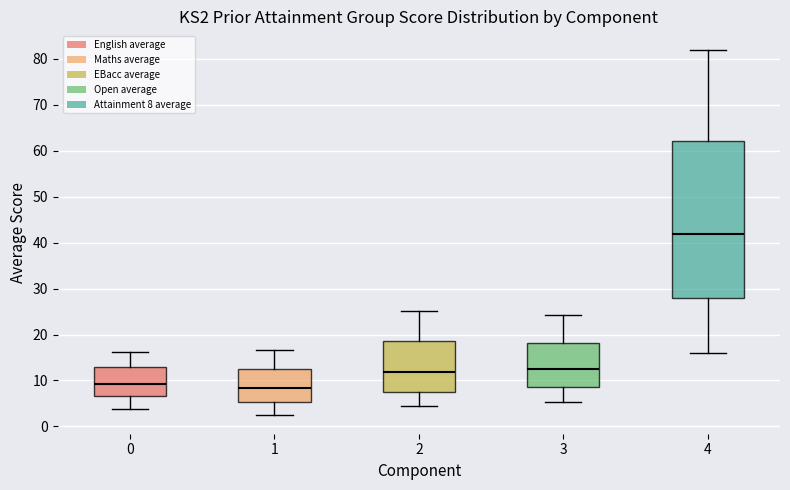

Where is the lower edge of the box at x = 4 on the y-axis? The values are not printed on the chart, so give them approximately, as read against the axis.

28